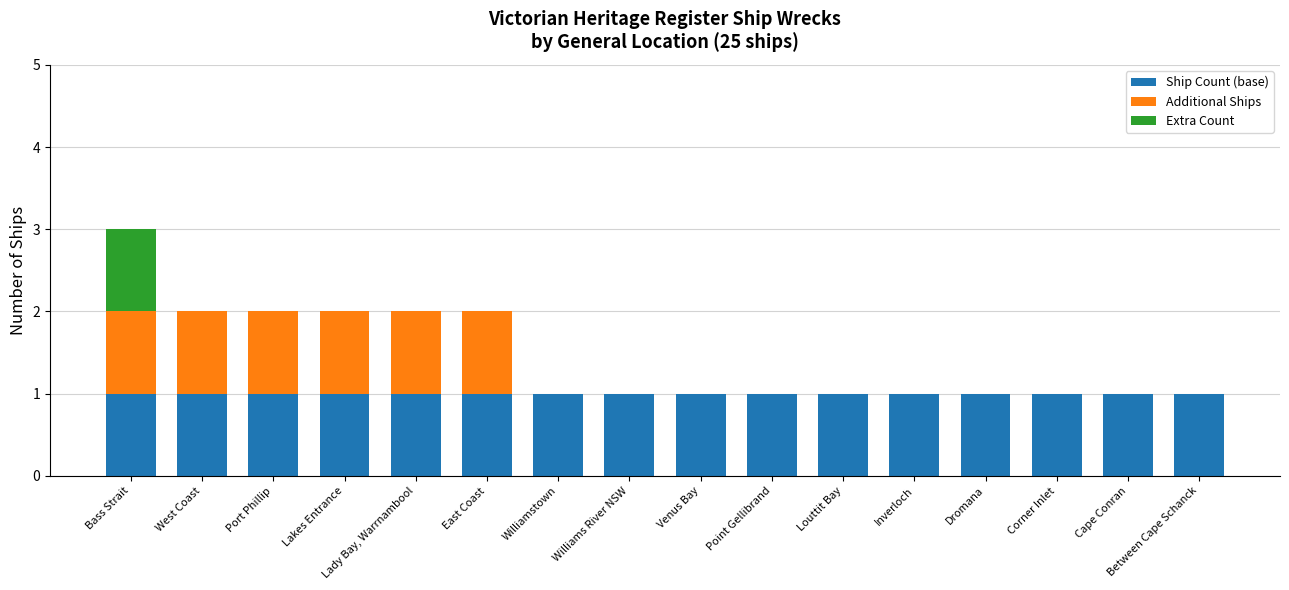

At which category is the sum across all series the highest?

Bass Strait